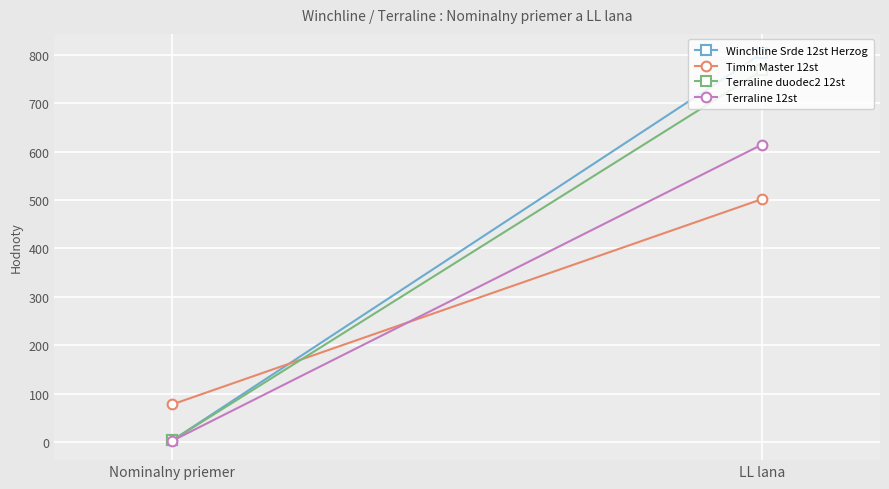

What is the label of the 1st point from the right?

LL lana